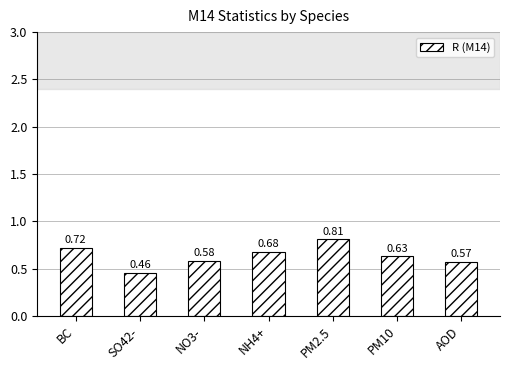

List the labels in order of value, smallest first.

SO42-, AOD, NO3-, PM10, NH4+, BC, PM2.5